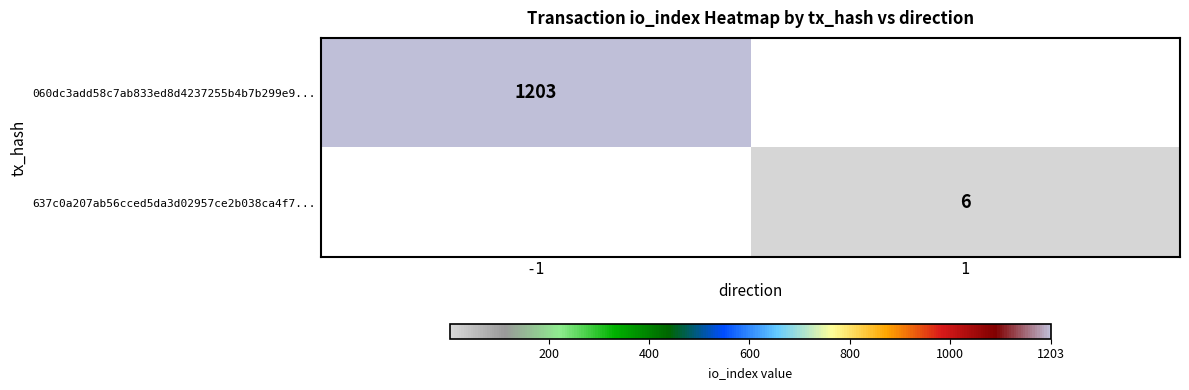

Is it true that 637c0a207ab56cced5da3d02957ce2b038ca4f7... equals 6 at 1?

True